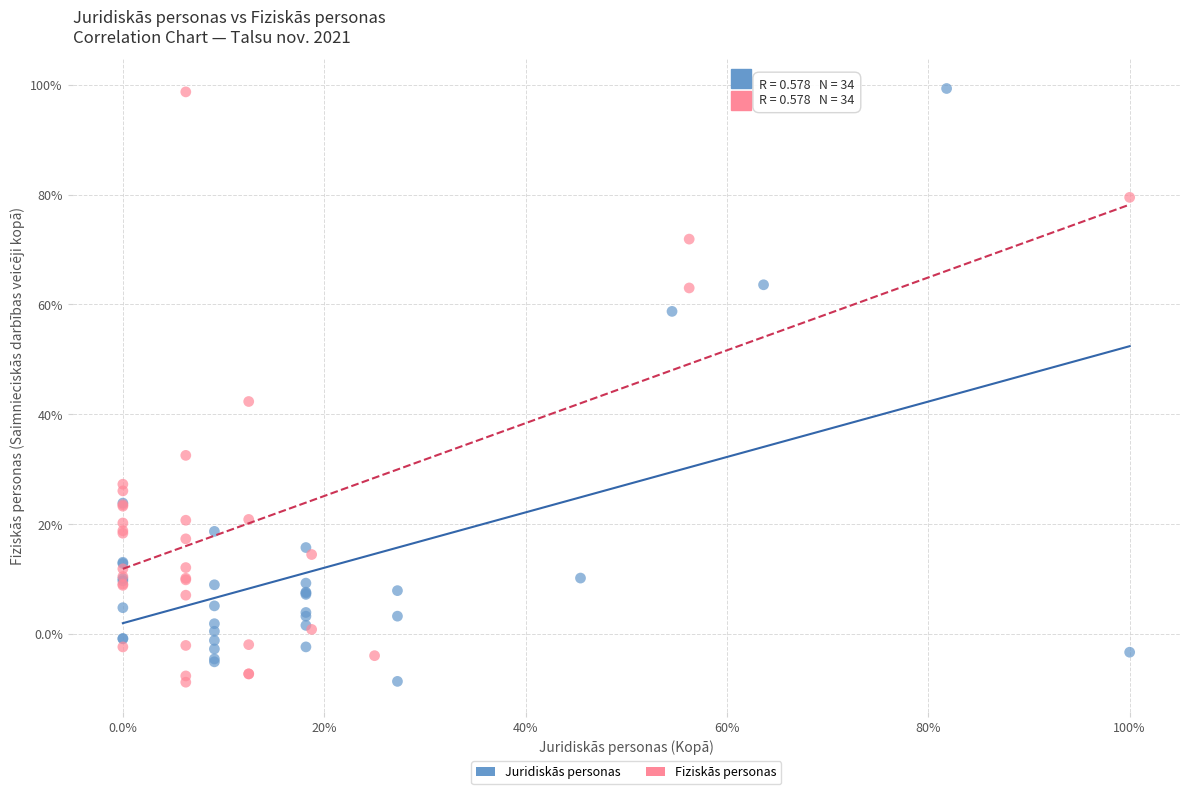

What are all the series names shown in the legend?

Juridiskās personas, Fiziskās personas